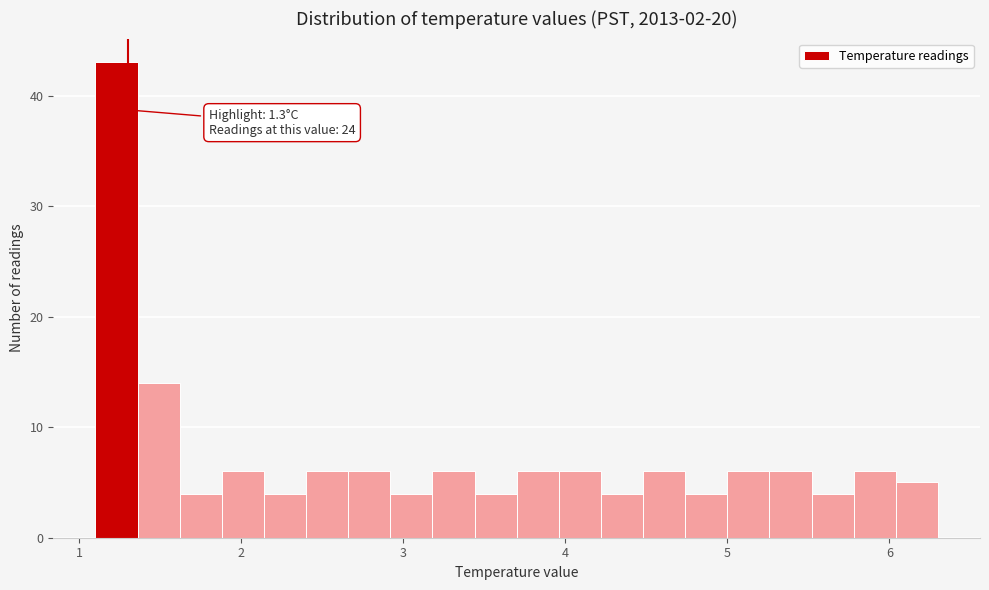

Read against the x-axis, roughly where is the centre of the tallest bar?

1.2